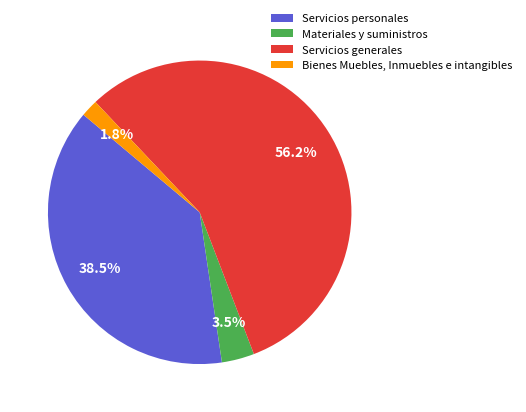

Between Bienes Muebles, Inmuebles e intangibles and Servicios personales, which is larger?

Servicios personales